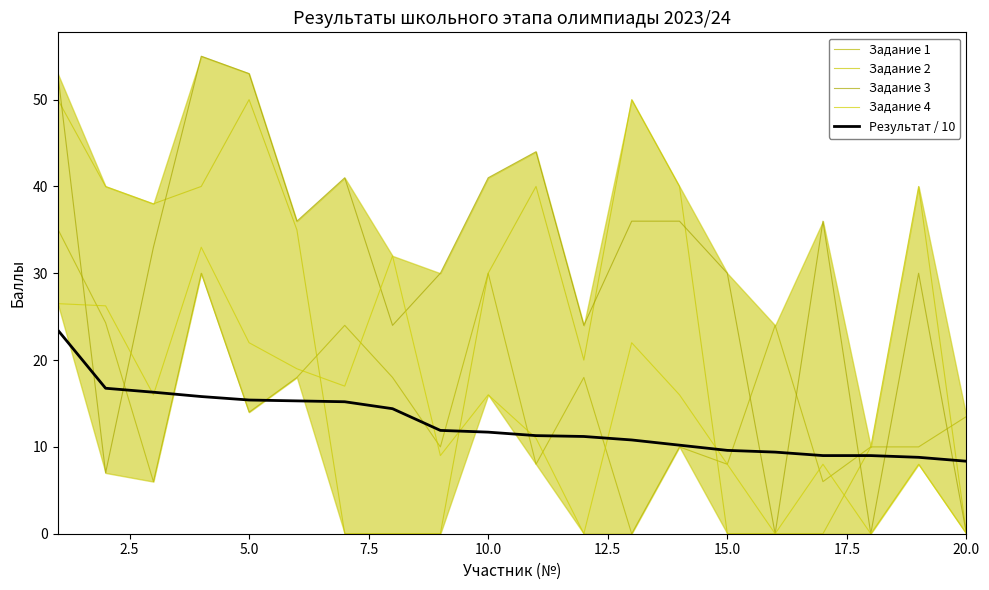

How many values in the Задание 2 series exceed 35?

9